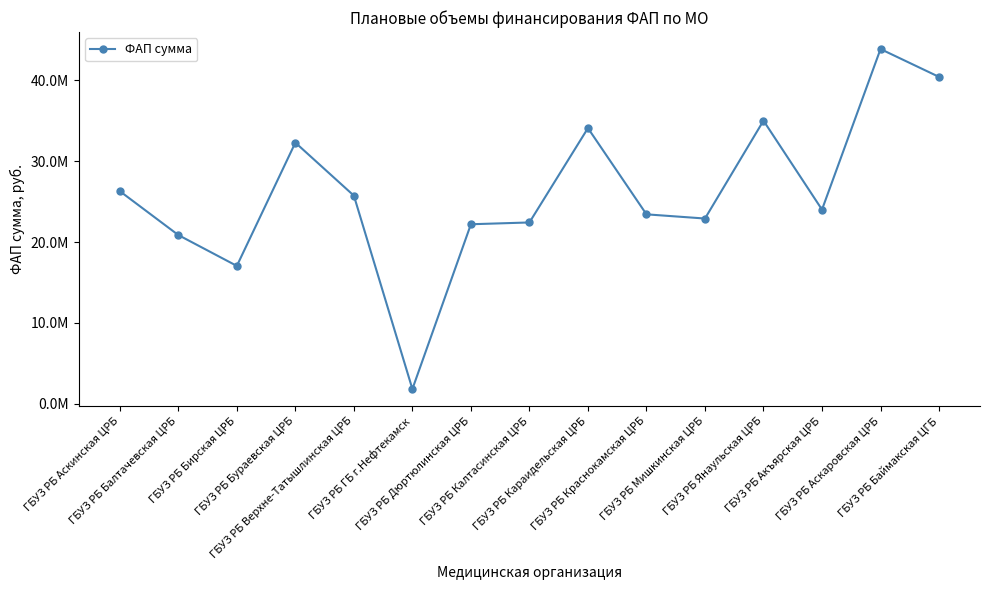

What is the average value?

26152615